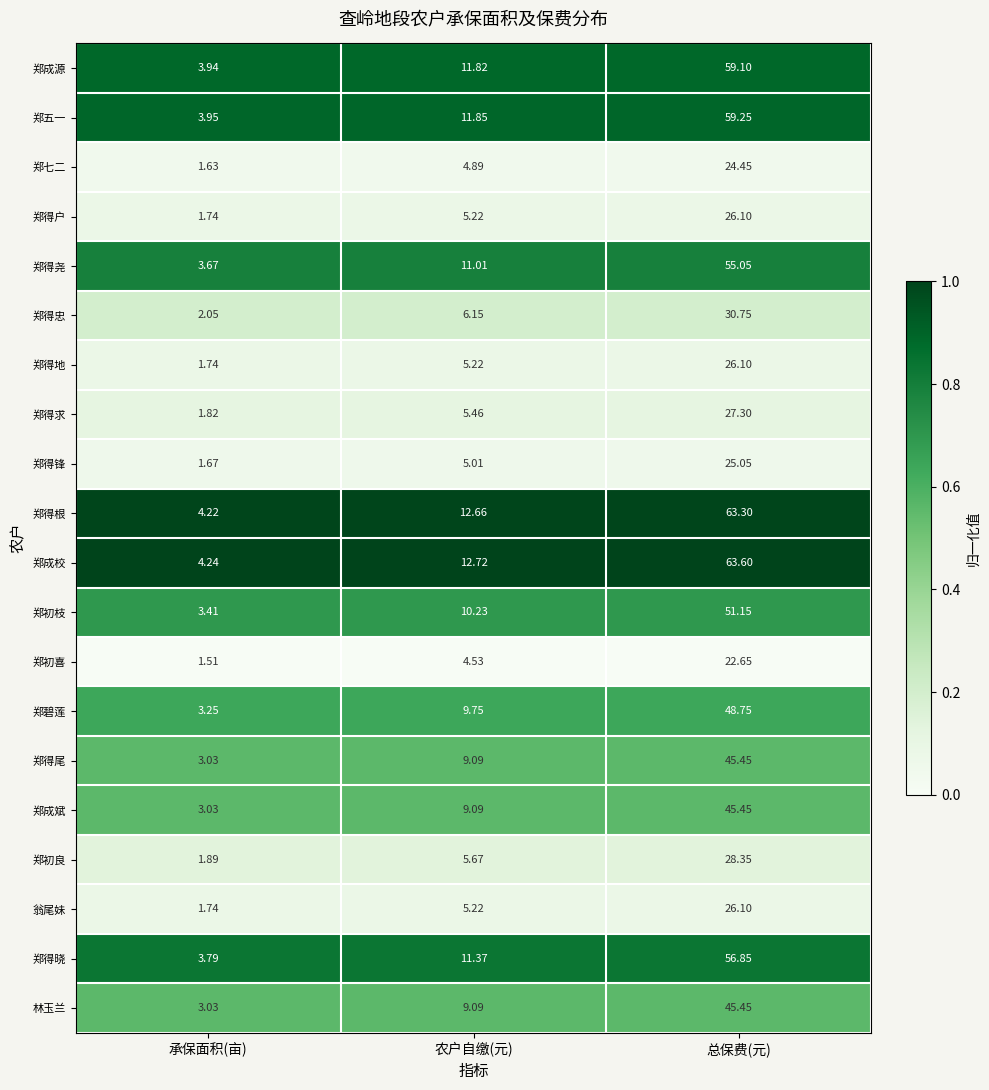

Where is 郑成斌 nearest to the value 24?

农户自缴(元)